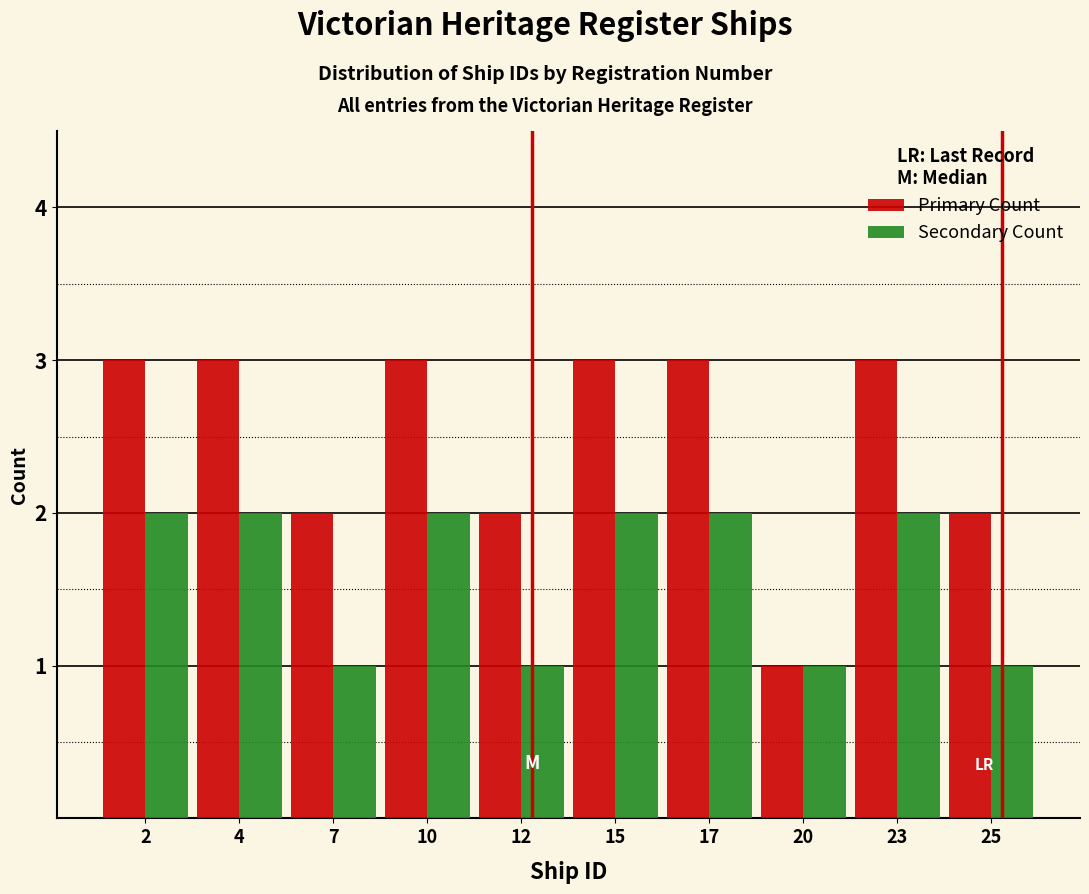

Reading left to right, transcribe all the data shown in this chart.

Primary Count: 3	3	2	3	2	3	3	1	3	2
Secondary Count: 2	2	1	2	1	2	2	1	2	1